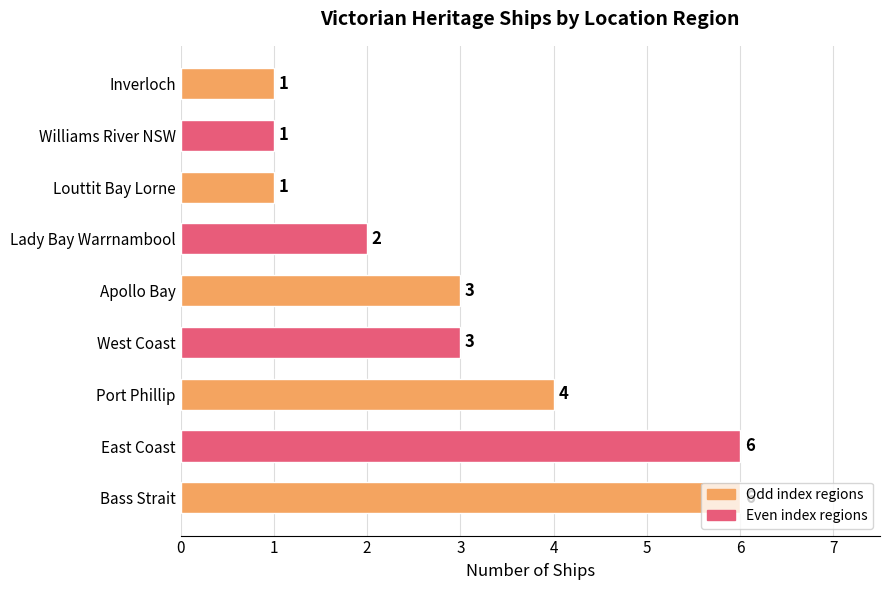

How many bars are there in total?

9